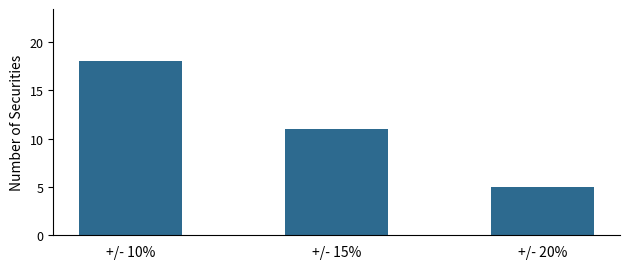

Reading left to right, what are all the values shown in this chart?

18	11	5